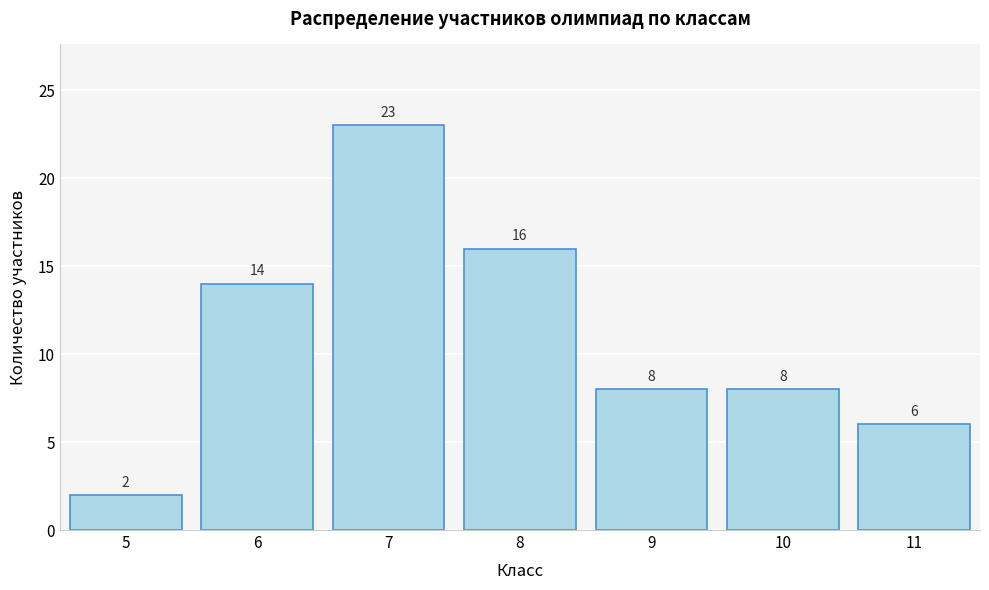

Reading left to right, list all the values displayed in this chart.

2	14	23	16	8	8	6